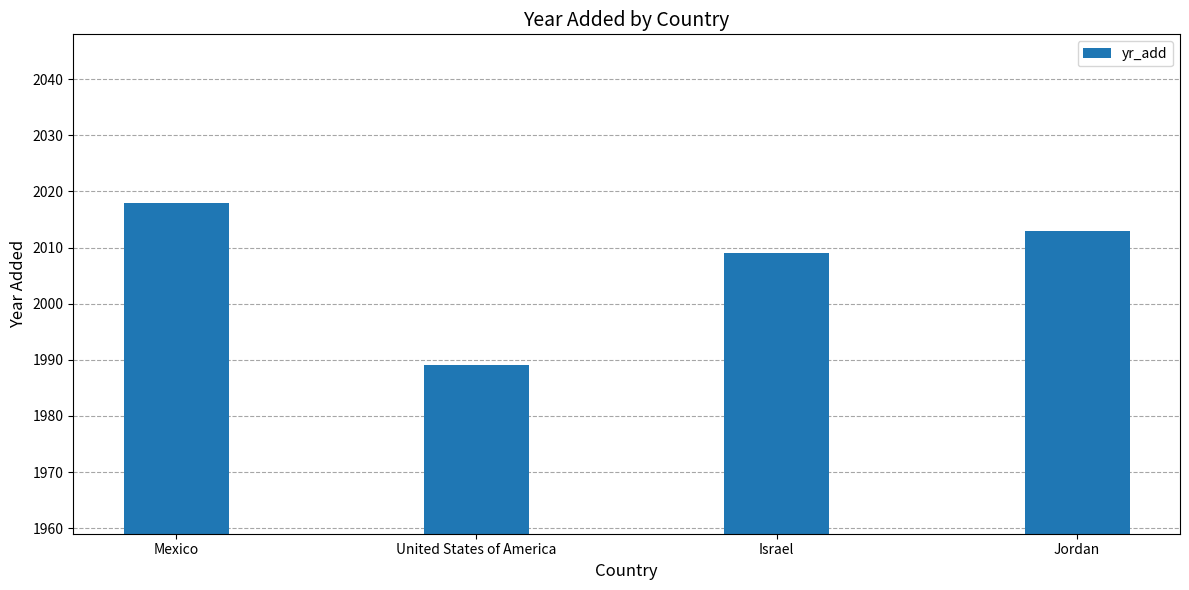

Reading left to right, list all the values displayed in this chart.

2018	1989	2009	2013